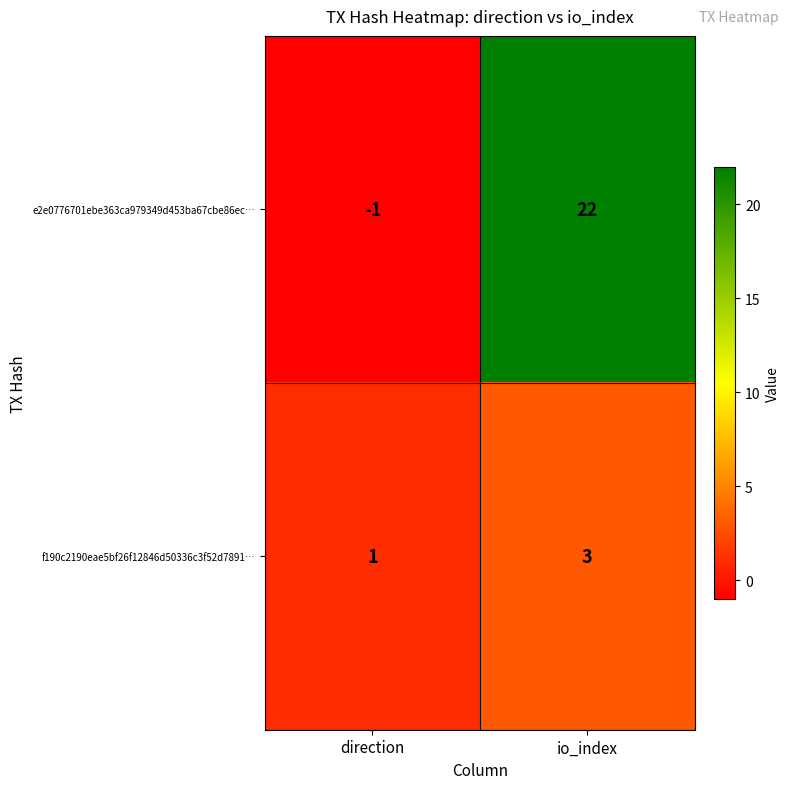

Reading left to right, what are all the values shown in this chart?

e2e0776701ebe363ca979349d453ba67cbe86ec…: -1	22
f190c2190eae5bf26f12846d50336c3f52d7891…: 1	3